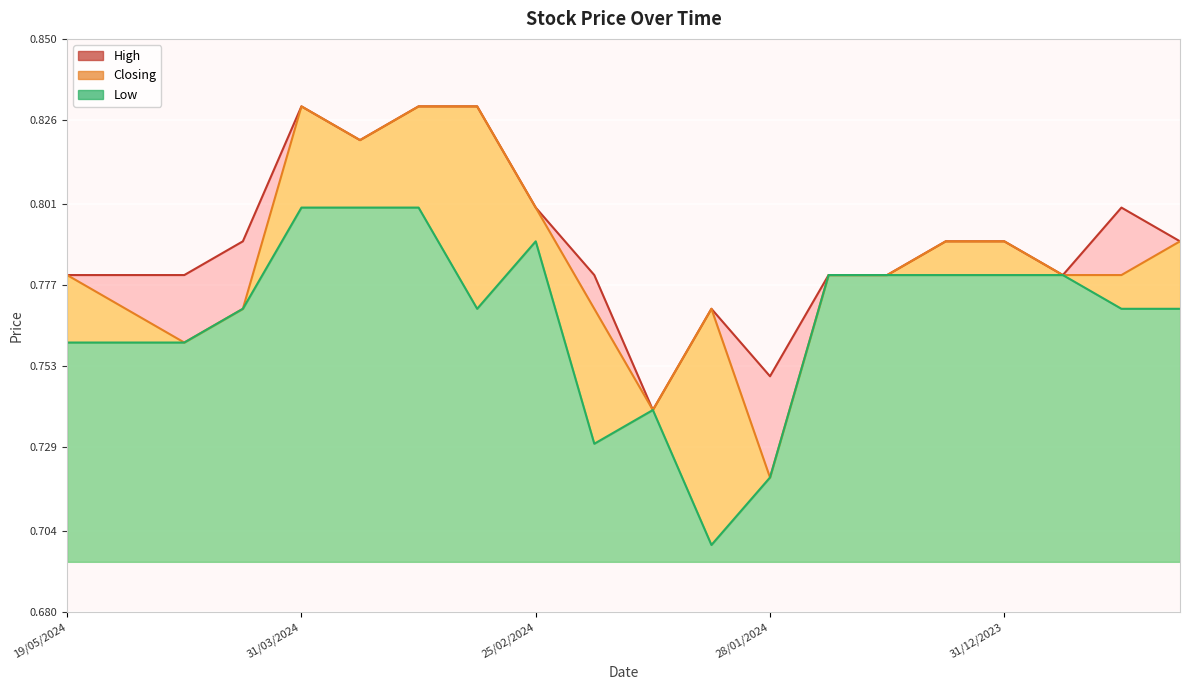

Reading right to left, list all the values displayed in this chart.

High: 0.8	0.8	0.8	0.8	0.8	0.8	0.8	0.8	0.8	0.7	0.8	0.8	0.8	0.8	0.8	0.8	0.8	0.8	0.8	0.8
Low: 0.8	0.8	0.8	0.8	0.8	0.8	0.8	0.7	0.7	0.7	0.7	0.8	0.8	0.8	0.8	0.8	0.8	0.8	0.8	0.8
Closing: 0.8	0.8	0.8	0.8	0.8	0.8	0.8	0.7	0.8	0.7	0.8	0.8	0.8	0.8	0.8	0.8	0.8	0.8	0.8	0.8